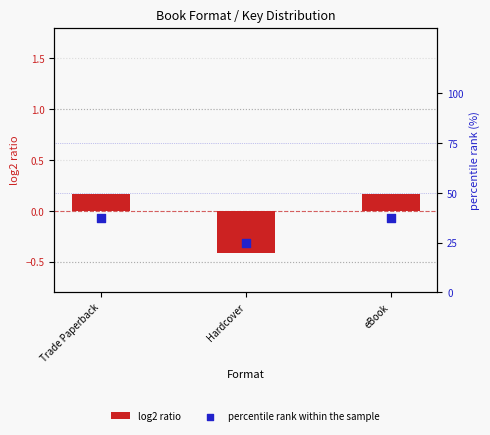

Which series contains the lowest Y value?

log2 ratio